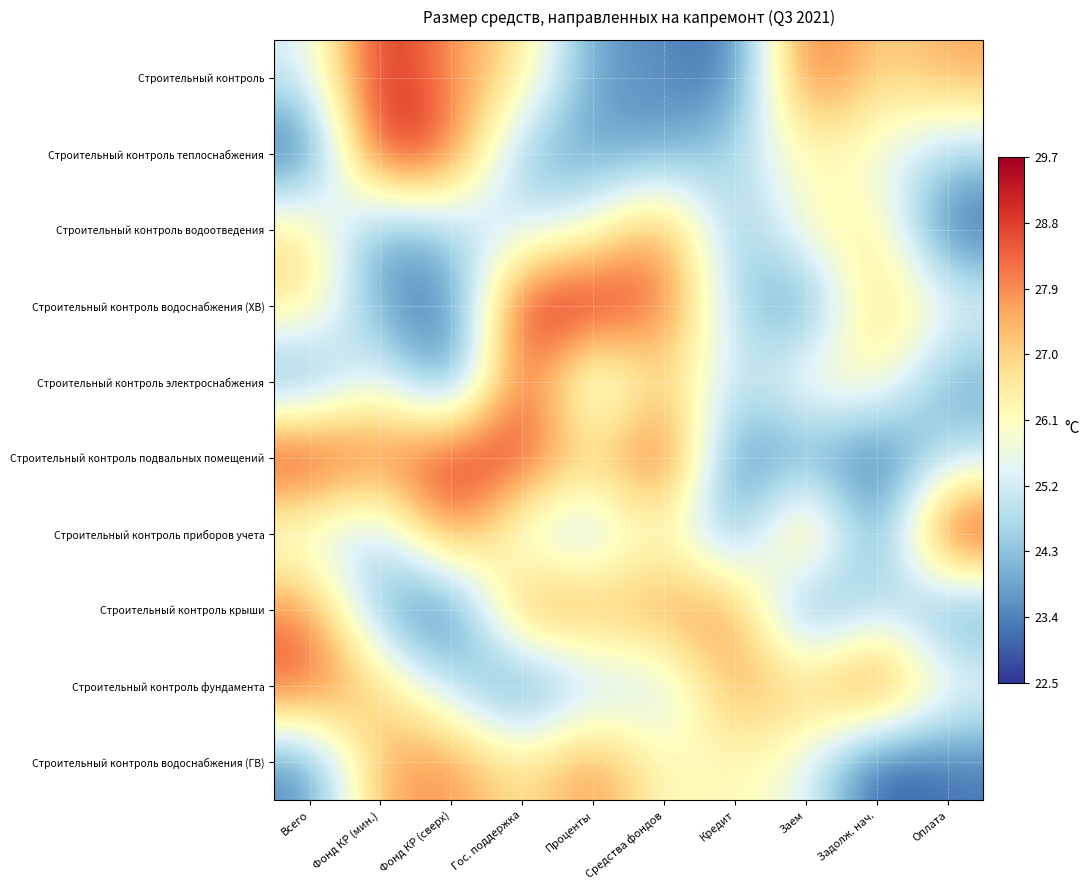

What is the greatest value displayed?

29.6